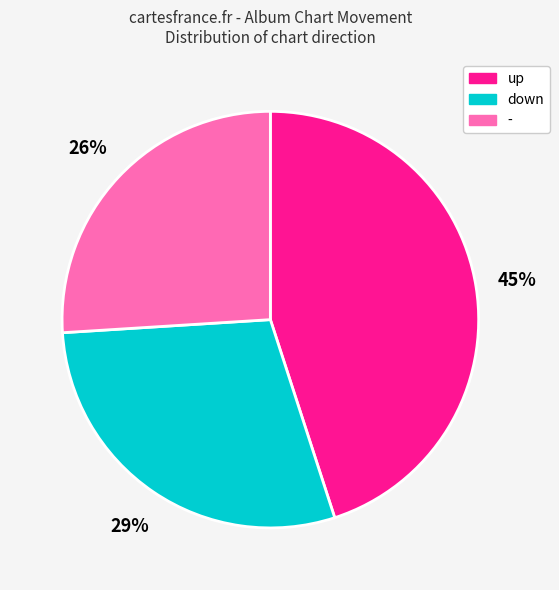

Is the sum of up and down greater than half?

Yes